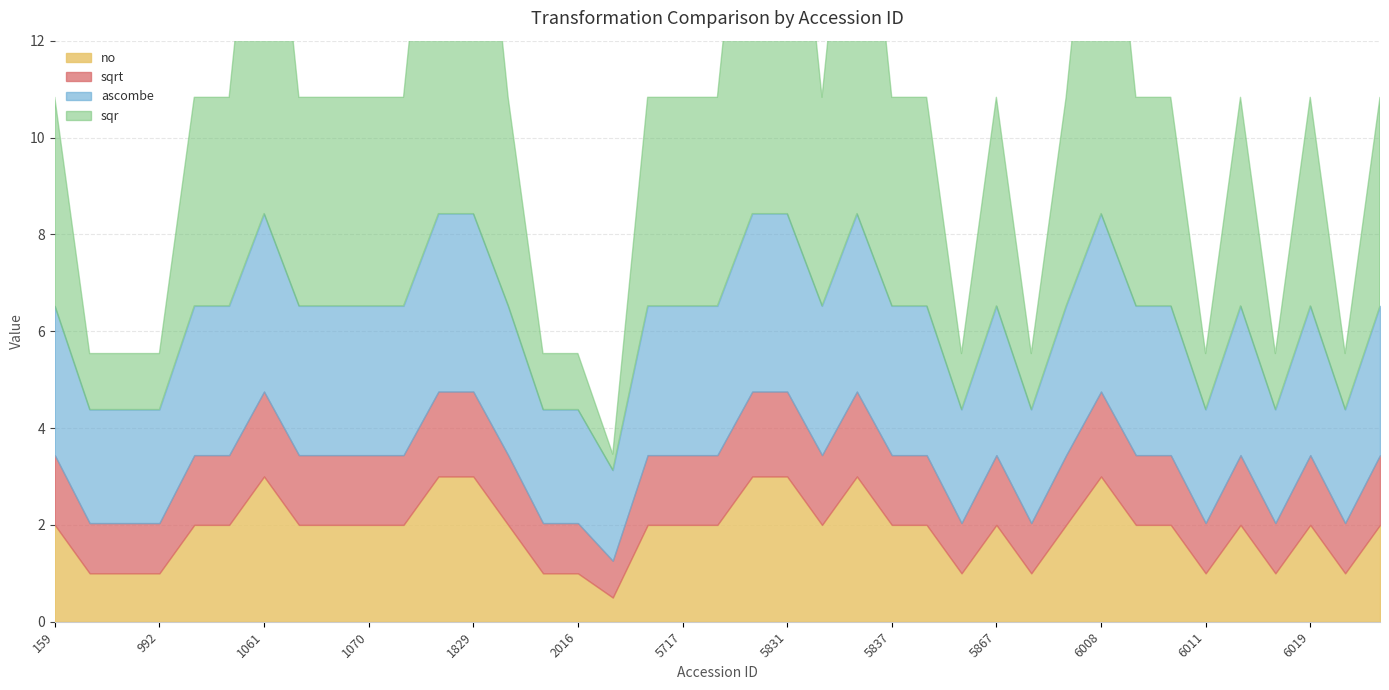

True or false: no has more than 0 points higher than both neighbors.

True